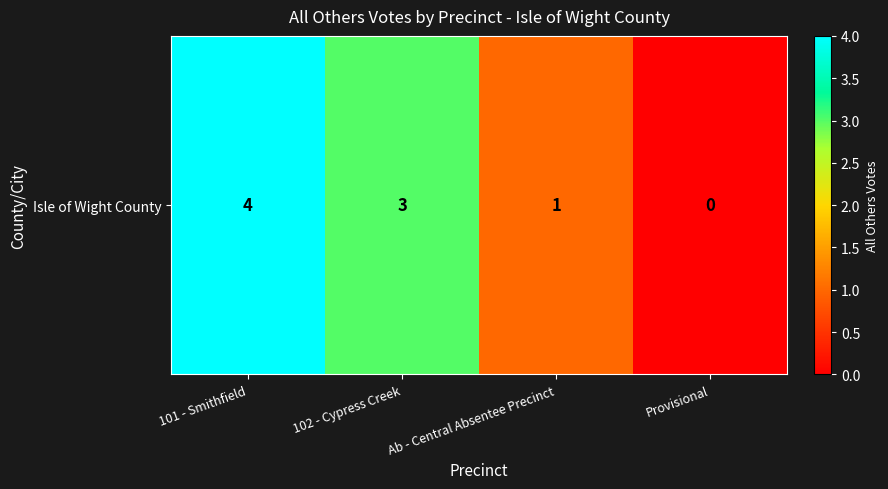

True or false: the data shows 0 at Provisional.

True